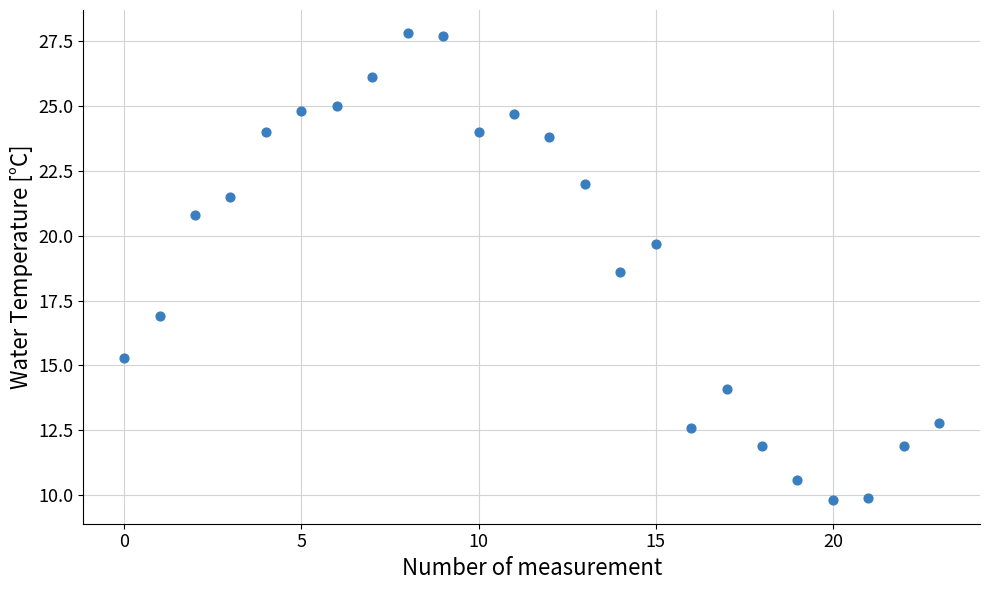

What Y value in the scatter plot is closest to 18?

18.6